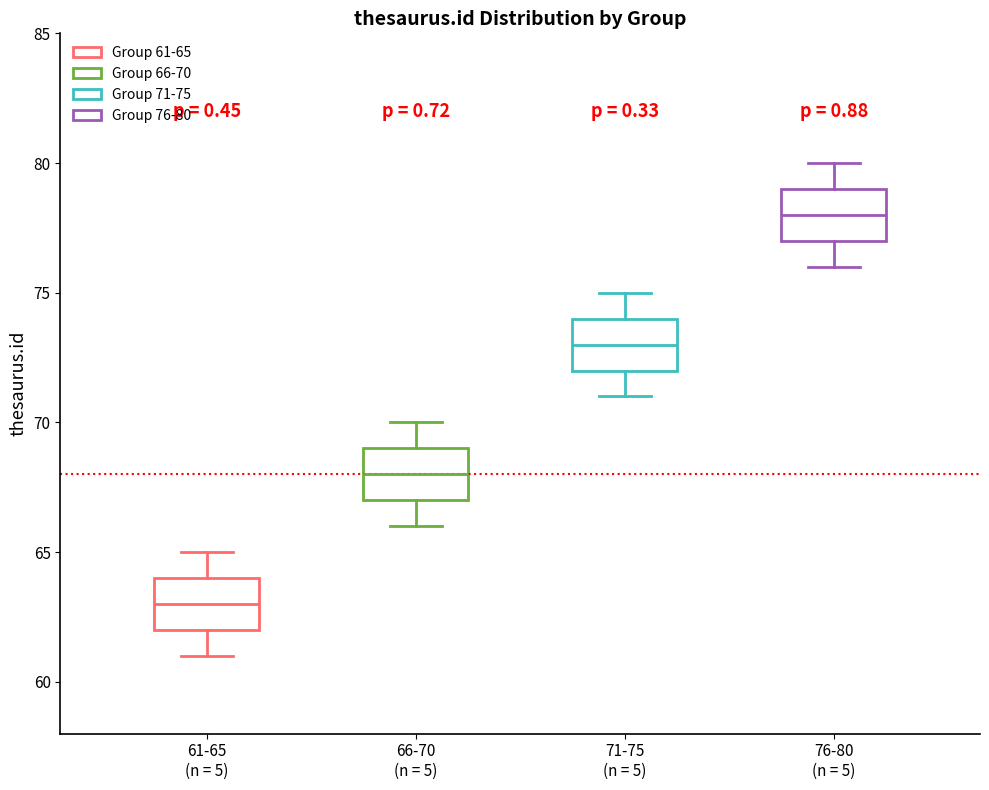

Which box's median line is the lowest?

61-65 (n = 5)